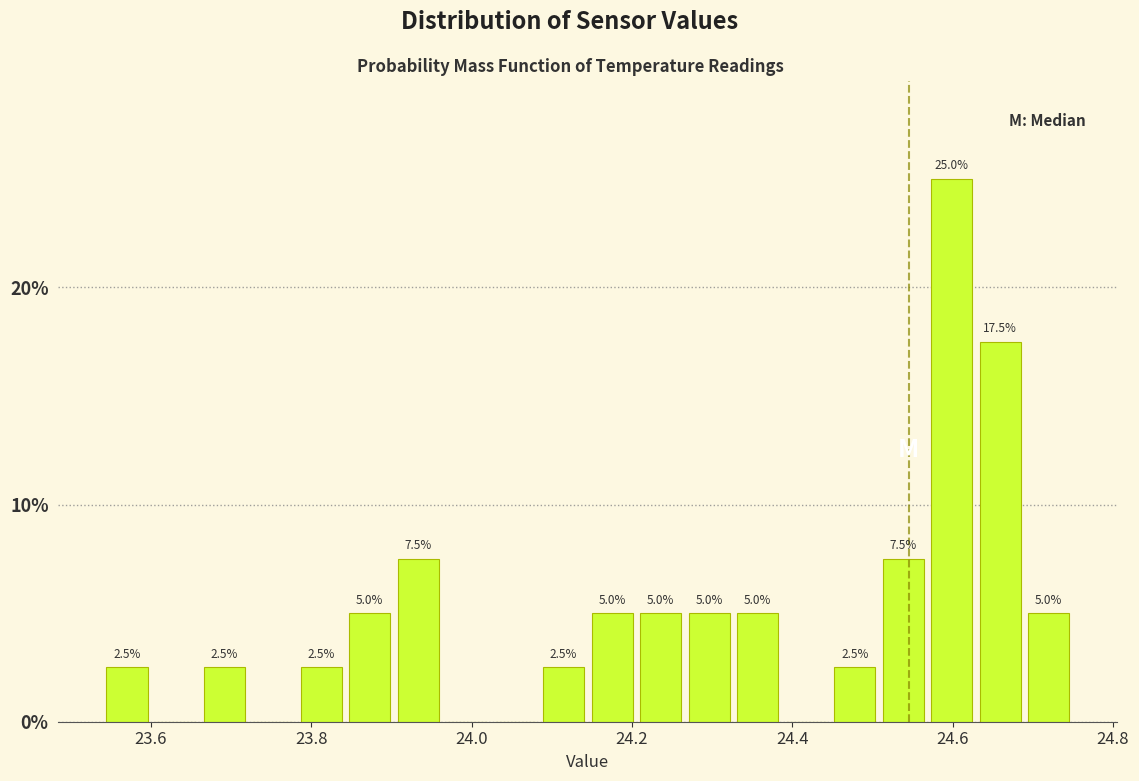

Around what value on the x-axis is the tallest bar? Give the approximate position of its centre, as read against the axis.

24.60